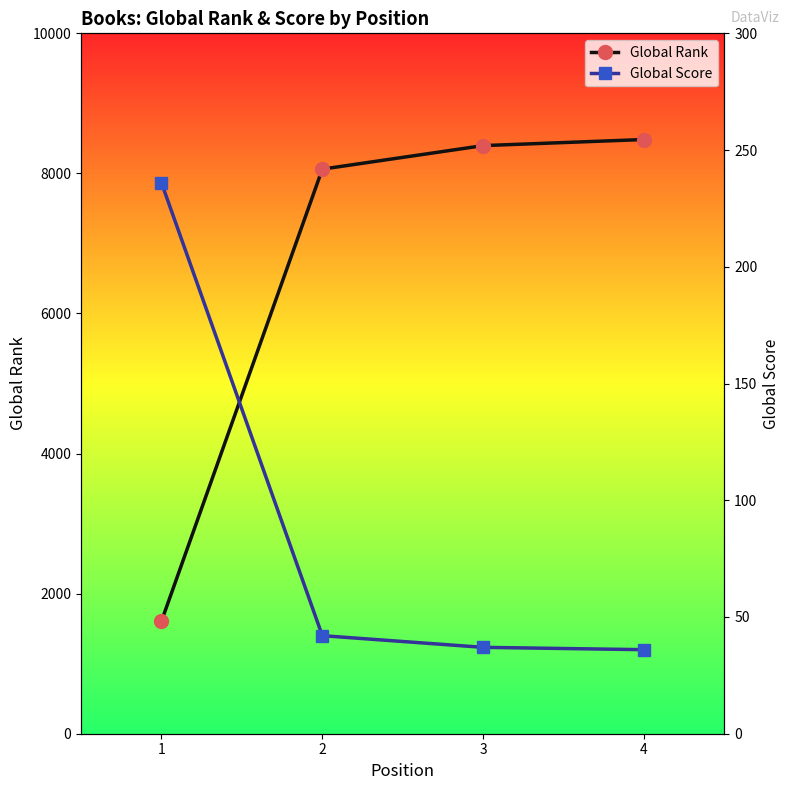

Which label corresponds to the largest value in the chart?

4